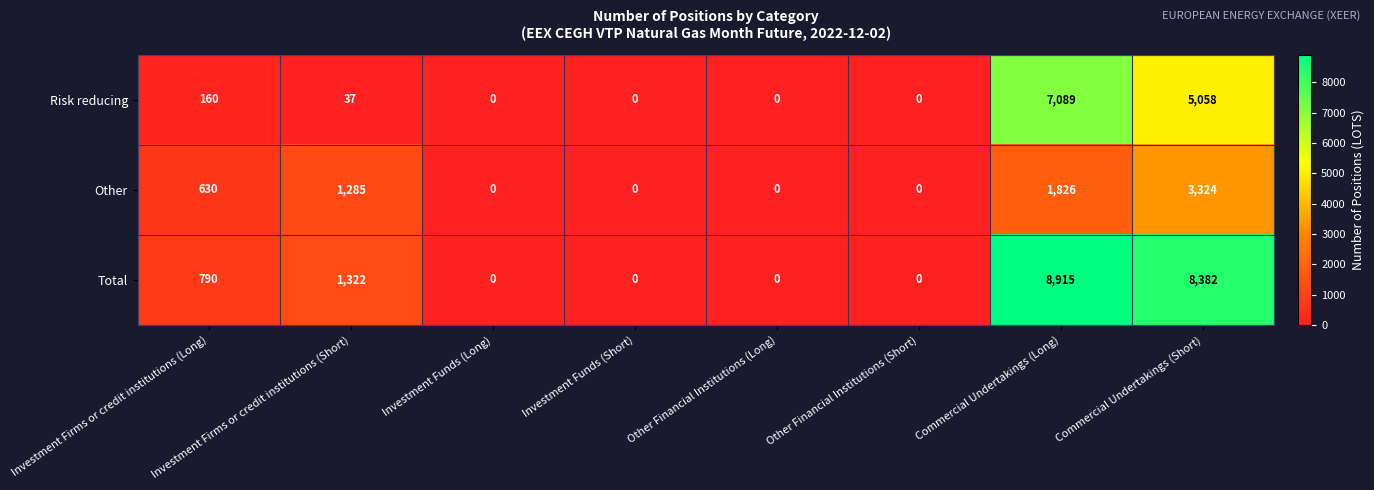

The Total series shows 8382 at Commercial Undertakings (Short). True or false?

True